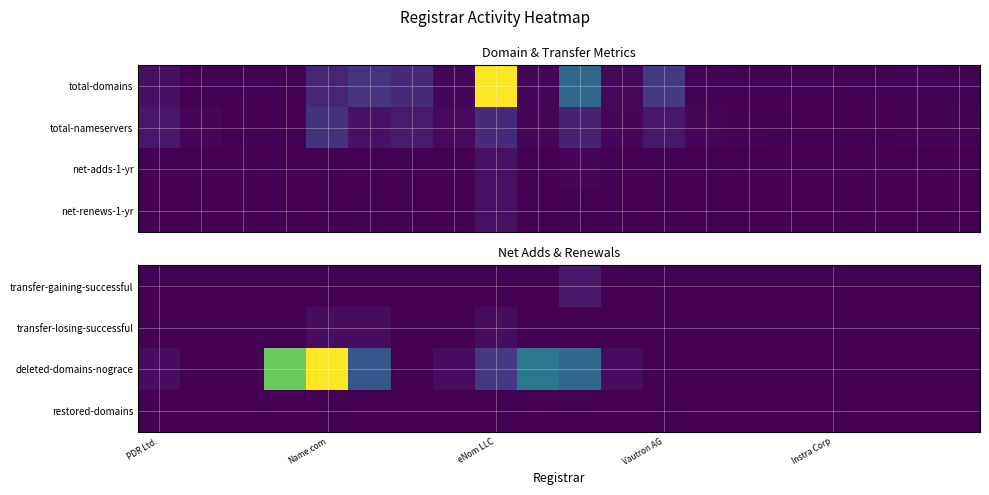

How many categories are shown in the chart?

20